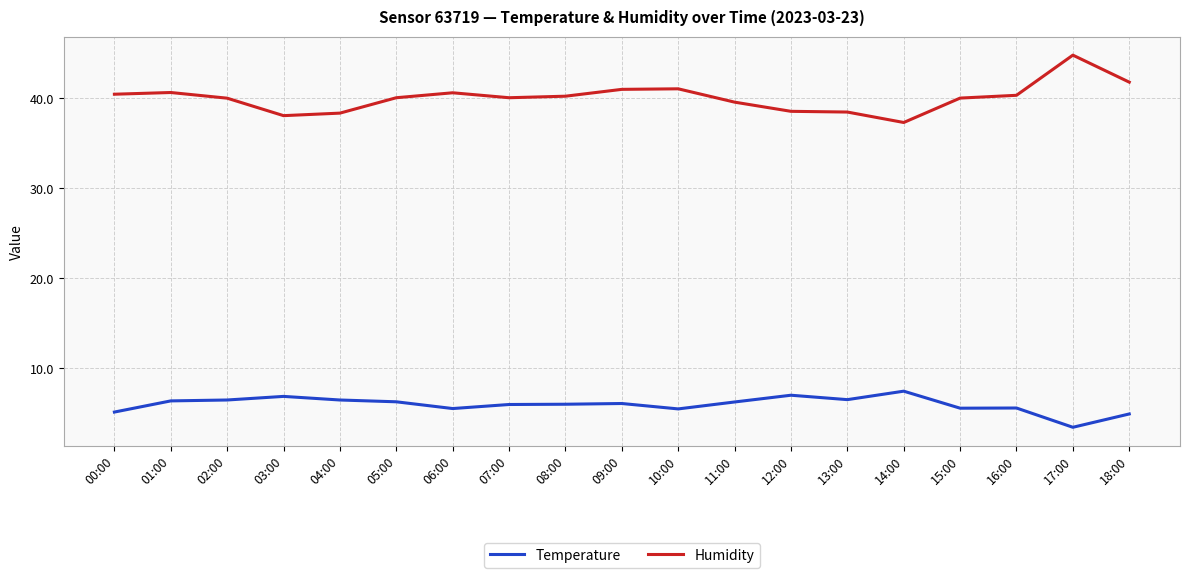

Count the number of categories in the chart.

19